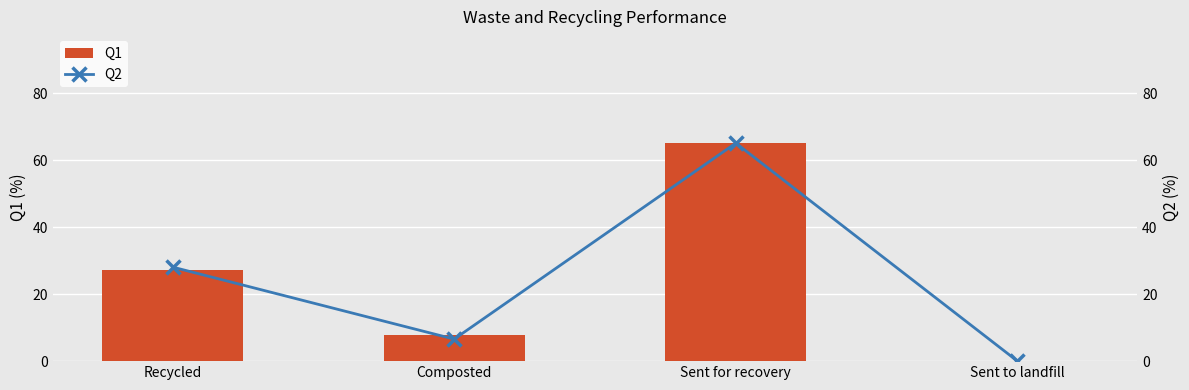

What is the label of the 2nd bar from the right?

Sent for recovery